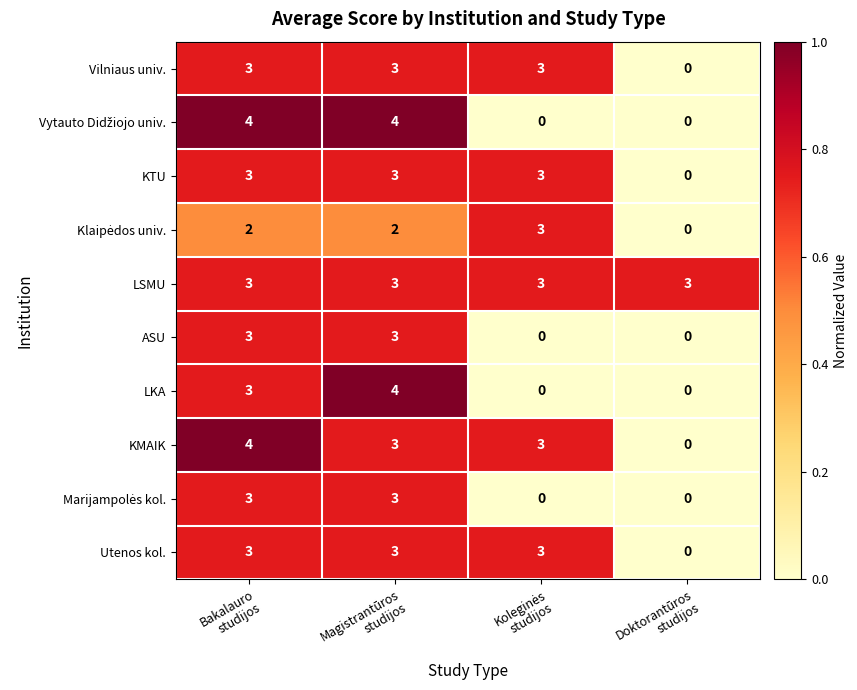

What is the difference between the maximum and minimum values in the ASU series?

3